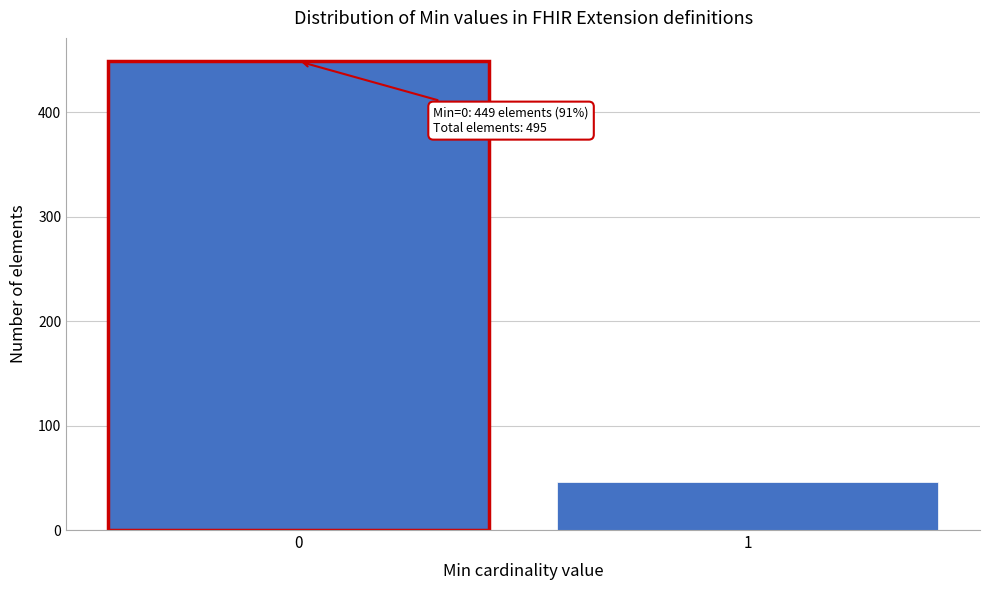

Reading left to right, transcribe all the data shown in this chart.

0=449	1=46